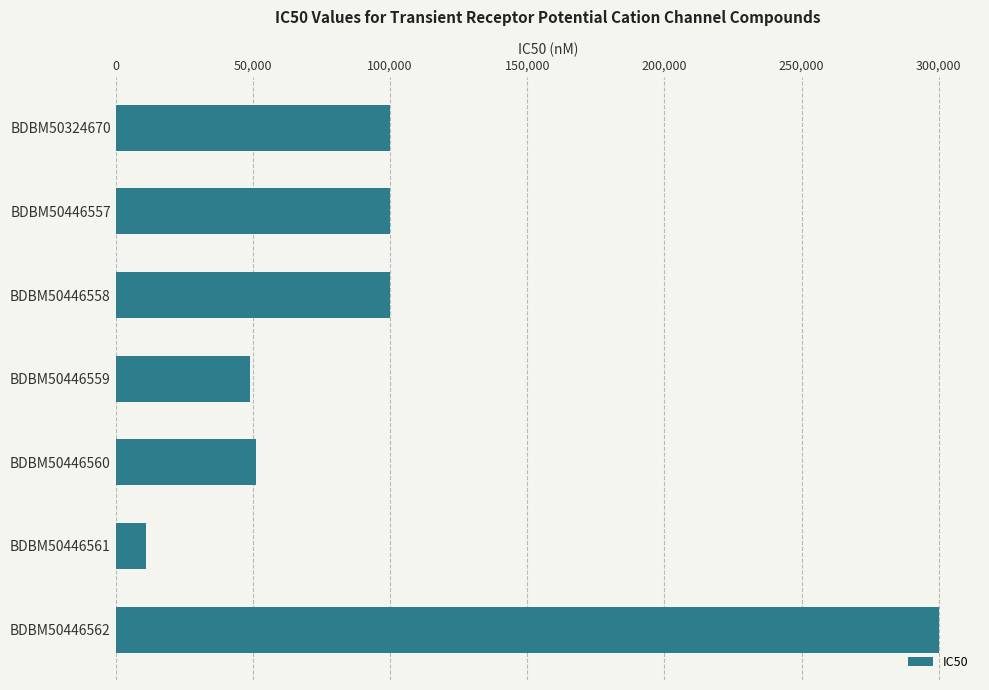

The value at BDBM50446560 is 14286. True or false?

False